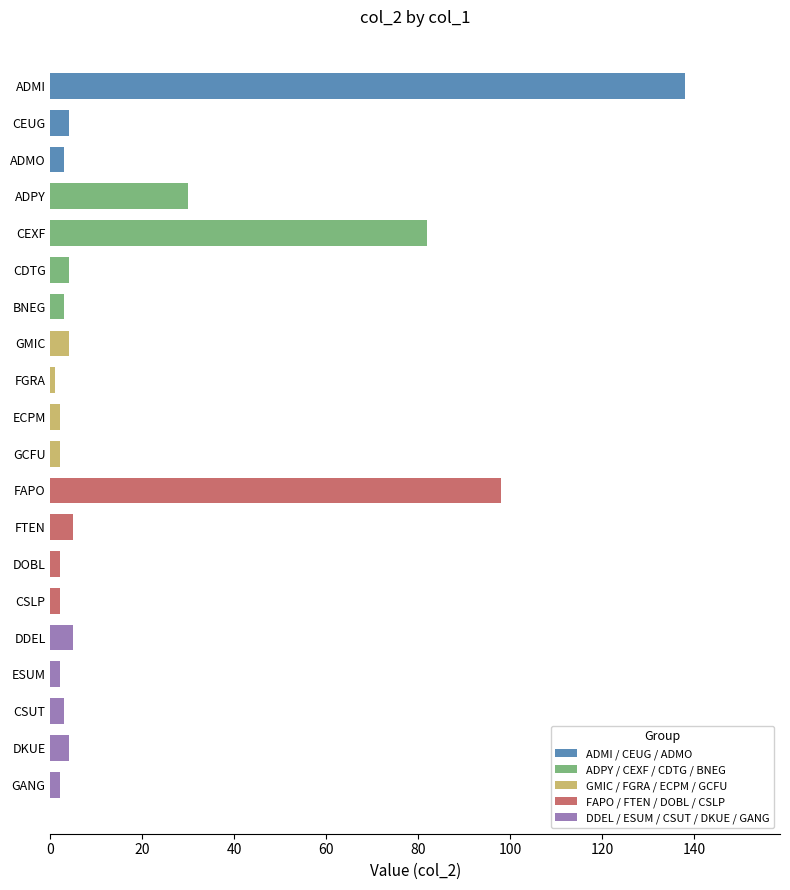

Reading top to bottom, transcribe all the data shown in this chart.

ADMI=138	CEUG=4	ADMO=3	ADPY=30	CEXF=82	CDTG=4	BNEG=3	GMIC=4	FGRA=1	ECPM=2	GCFU=2	FAPO=98	FTEN=5	DOBL=2	CSLP=2	DDEL=5	ESUM=2	CSUT=3	DKUE=4	GANG=2